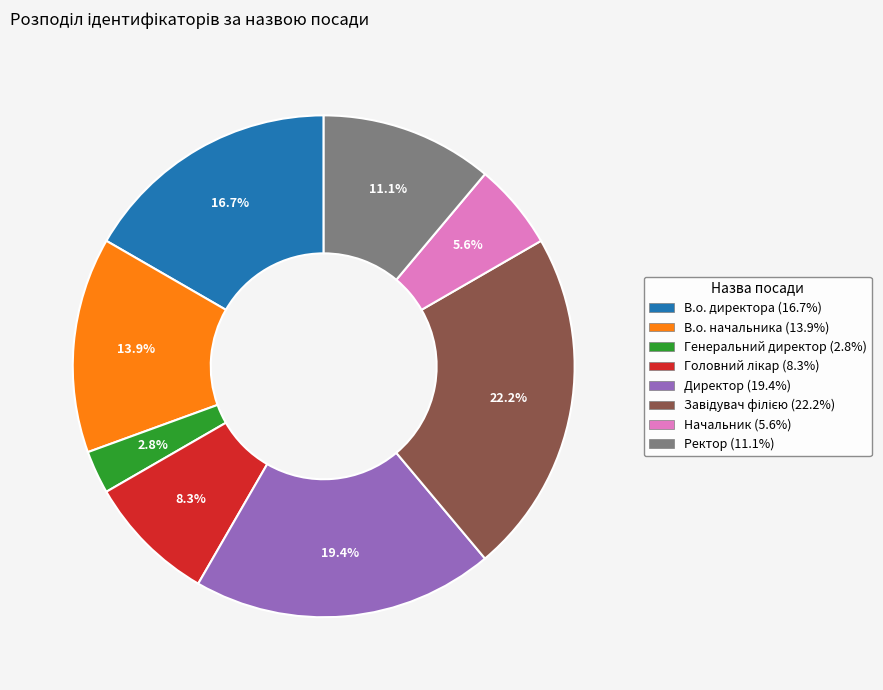

Which slice is the smallest?

Генеральний директор